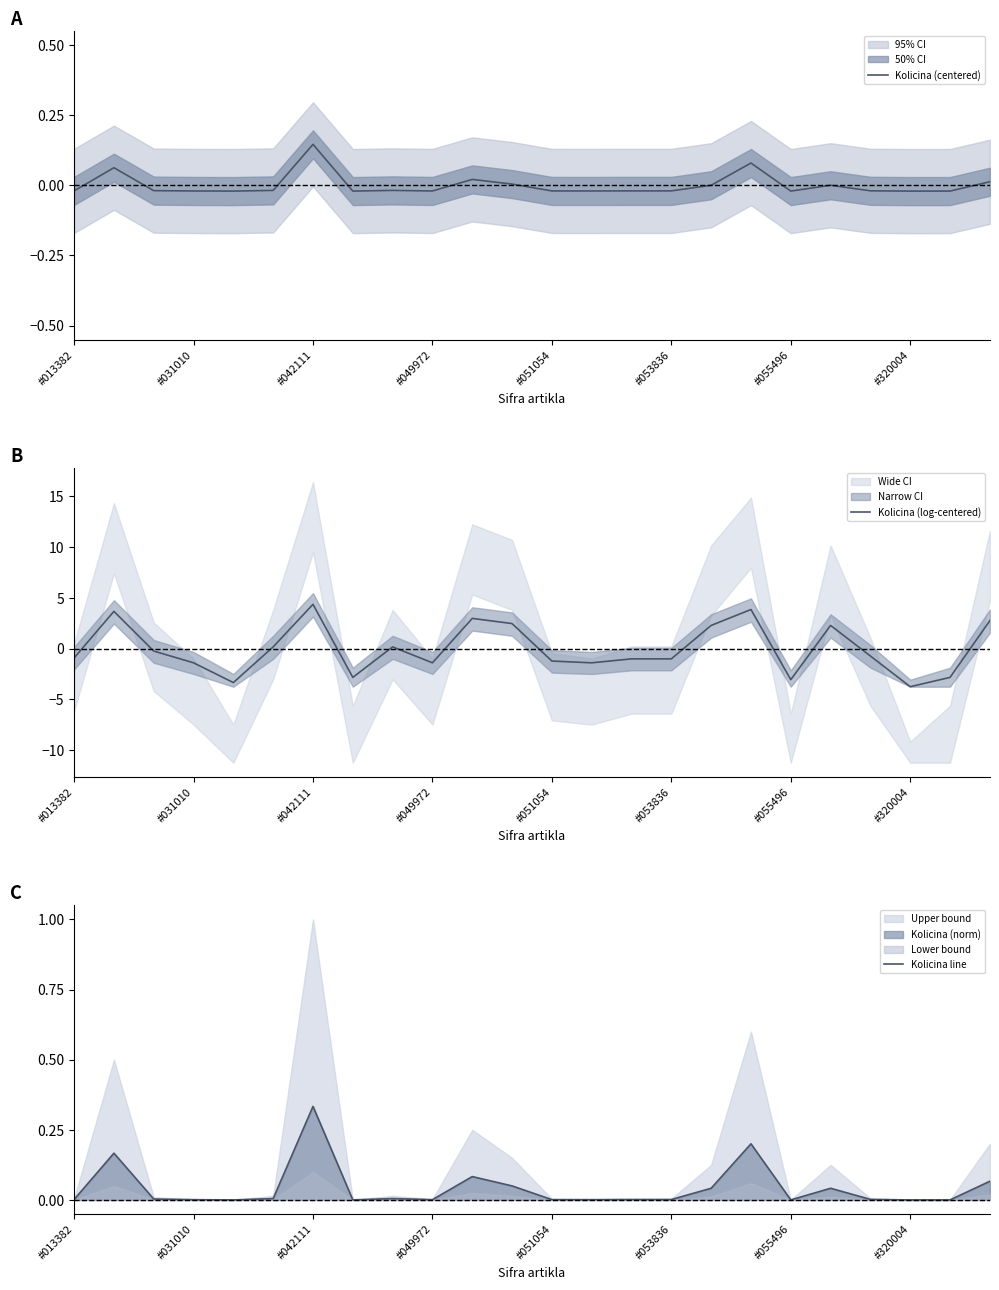

Reading right to left, what are all the values shown in this chart?

Kolicina (centered): 0.0	-0.0	-0.0	-0.0	-0.0	-0.0	0.1	-0.0	-0.0	-0.0	-0.0	-0.0	0.0	0.0	-0.0	-0.0	-0.0	0.1	-0.0	-0.0	-0.0	-0.0	0.1	-0.0
Kolicina (log-centered): 2.8	-2.8	-3.7	-0.7	2.3	-3.1	3.9	2.3	-1.0	-1.0	-1.4	-1.2	2.5	3.0	-1.4	0.2	-2.8	4.4	0.2	-3.3	-1.4	-0.2	3.7	-0.9
Kolicina line: 0.1	0.0	0.0	0.0	0.0	0.0	0.2	0.0	0.0	0.0	0.0	0.0	0.1	0.1	0.0	0.0	0.0	0.3	0.0	0.0	0.0	0.0	0.2	0.0